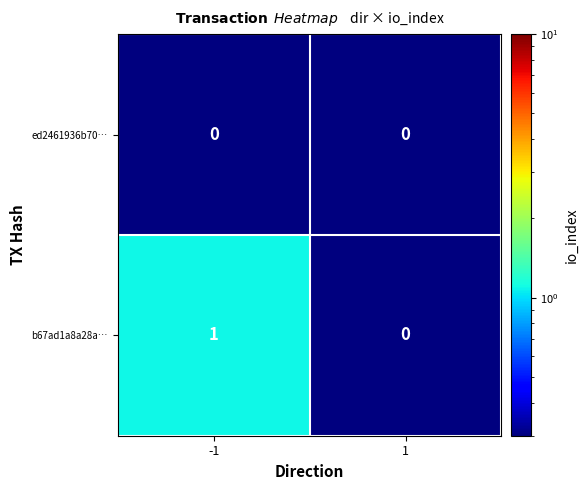

Is it true that b67ad1a8a28a… equals 0 at 1?

True